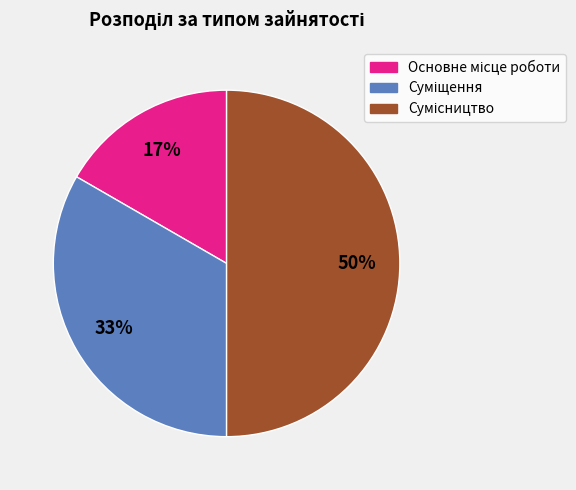

To the nearest percent, what is the difference between the largest and smallest slice percentages?

33%